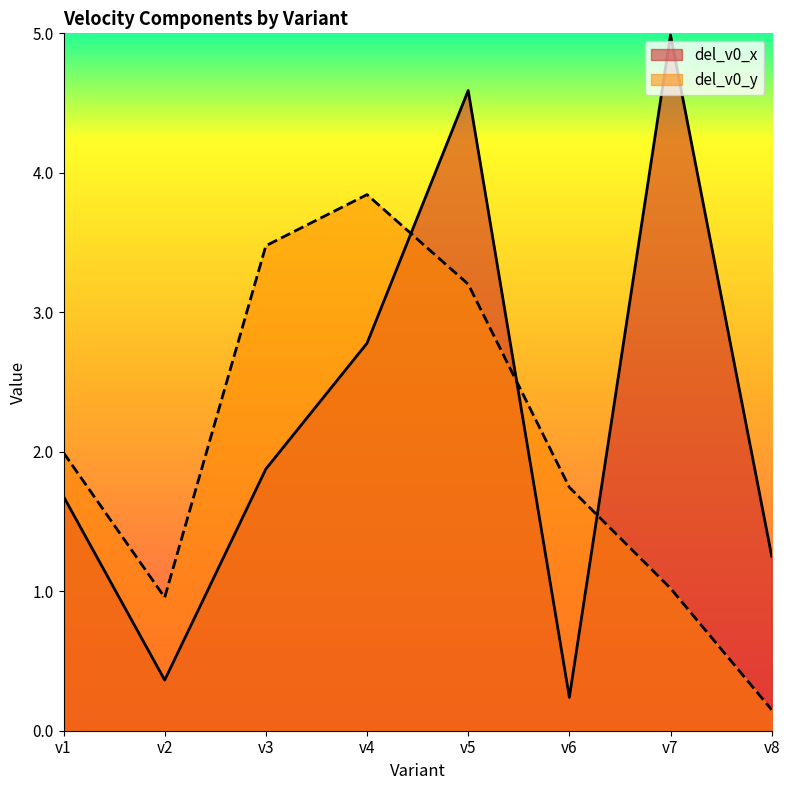

What is the total value across all series at v8?

1.4